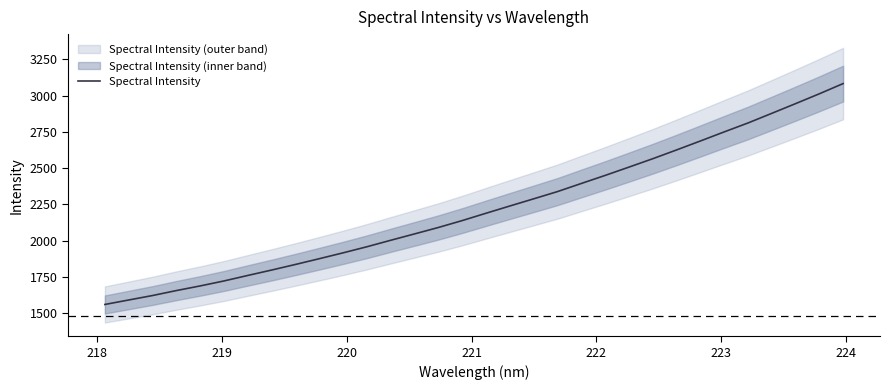

What is the average value?

2218.6